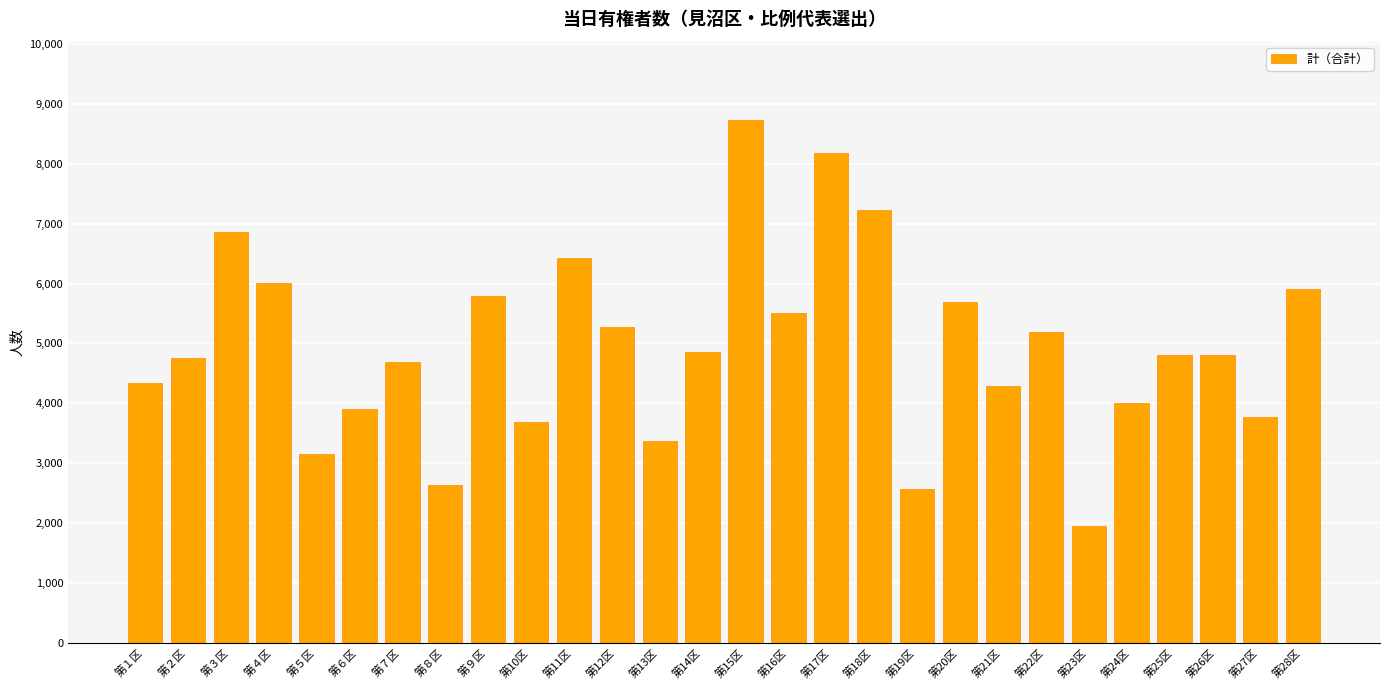

What is the label of the 24th bar from the left?

第24区